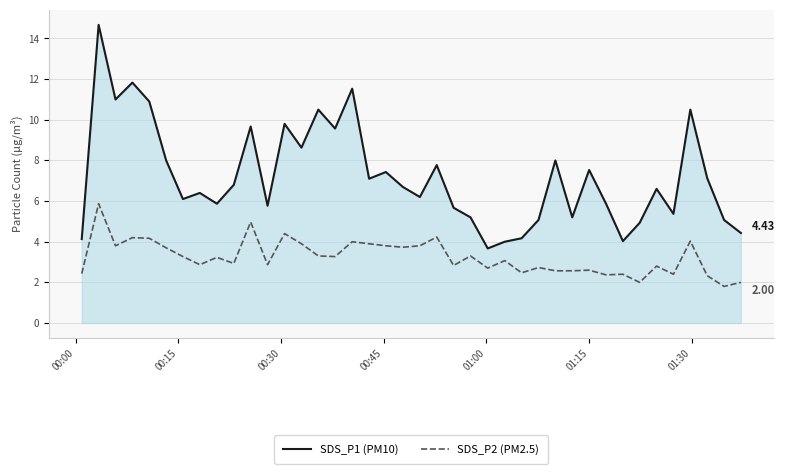

Is this an area chart (filled region under the line)?

Yes